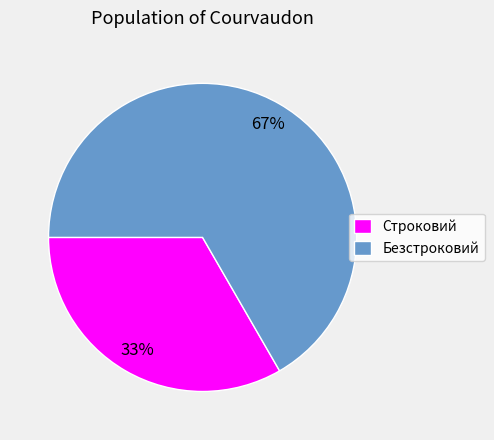

To the nearest percent, what is the combined percentage of Безстроковий and Строковий?

100%